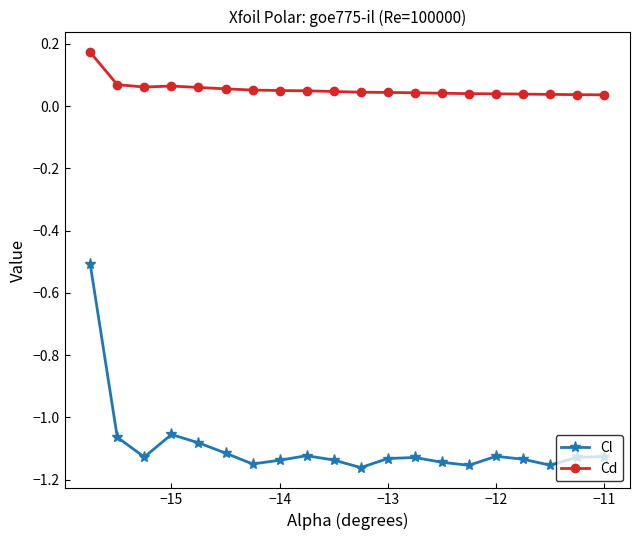

List the series in order of their overall mean, lowest first.

Cl, Cd